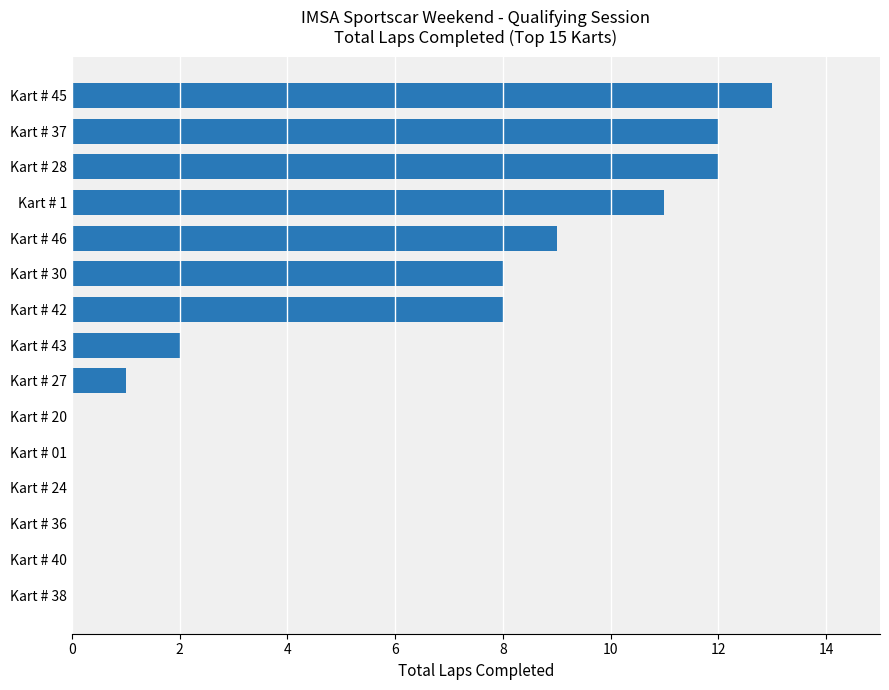

Is it true that the value at Kart # 37 is 16?

False